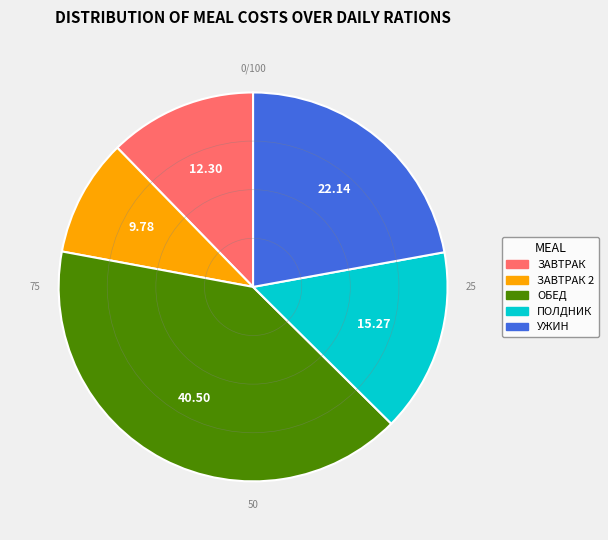

Is there a majority slice in this chart?

No